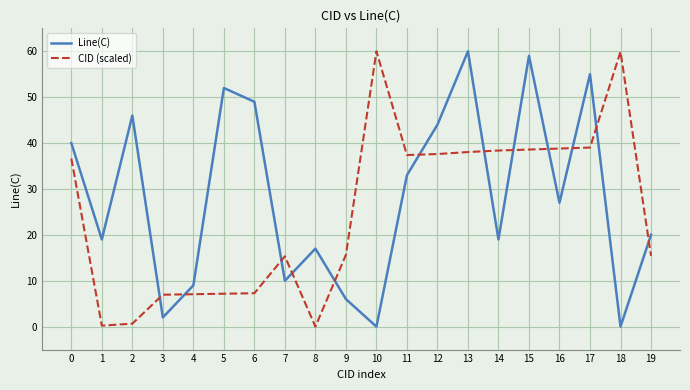

What is the highest value of the Line(C) series?

60.0